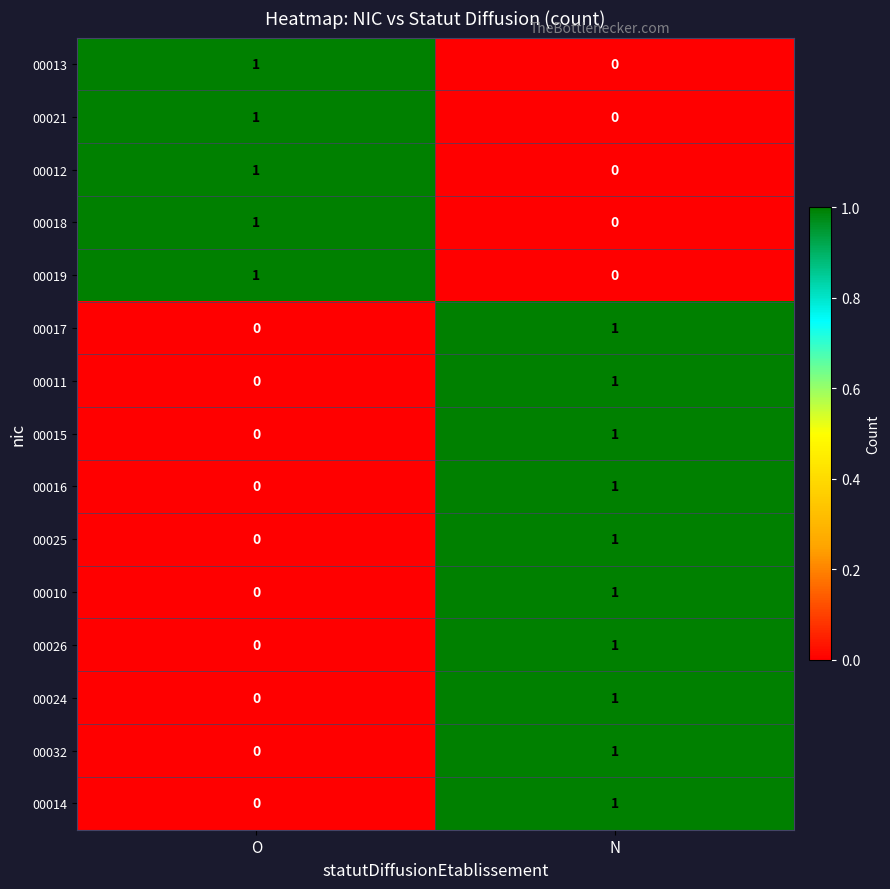

The 00017 series shows 0 at O. True or false?

True